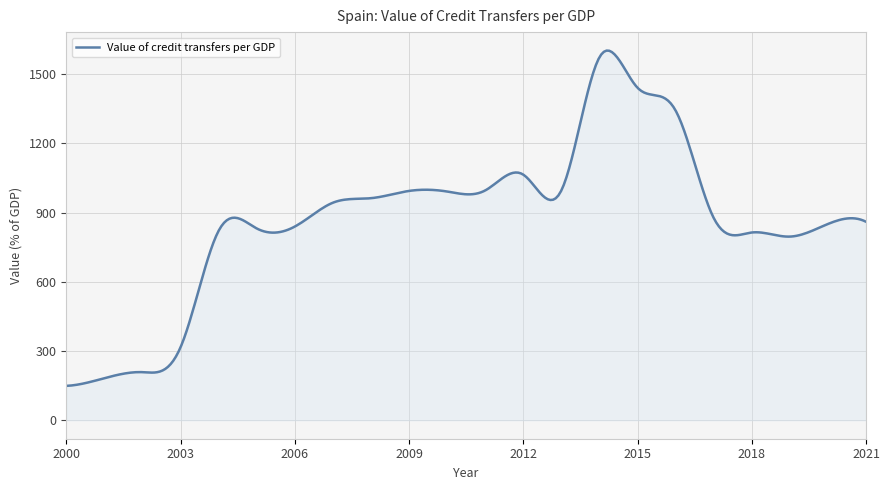

What is the difference between the maximum and minimum values?

1453.6